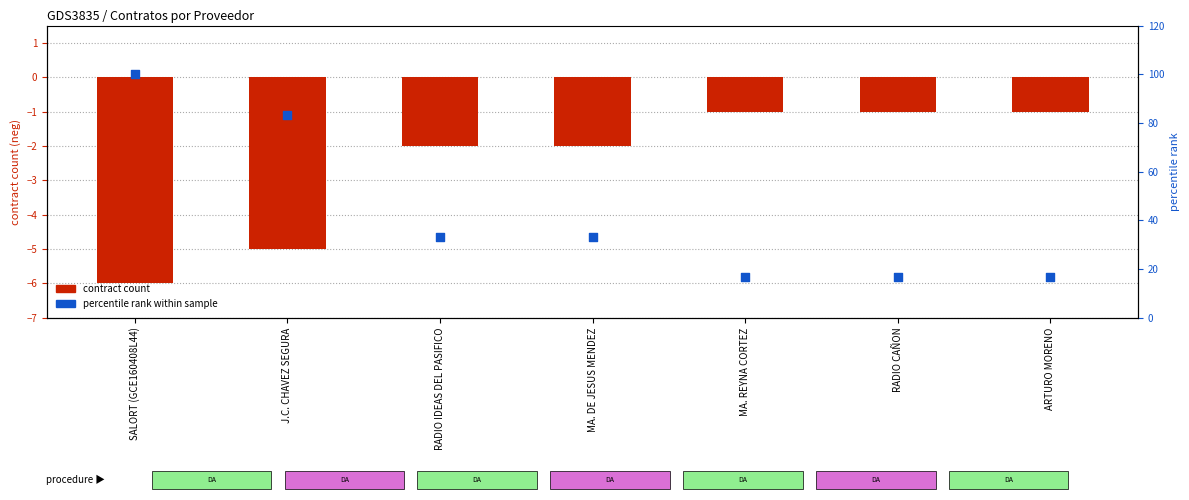

Which series has the widest spread of Y values?

percentile rank within sample